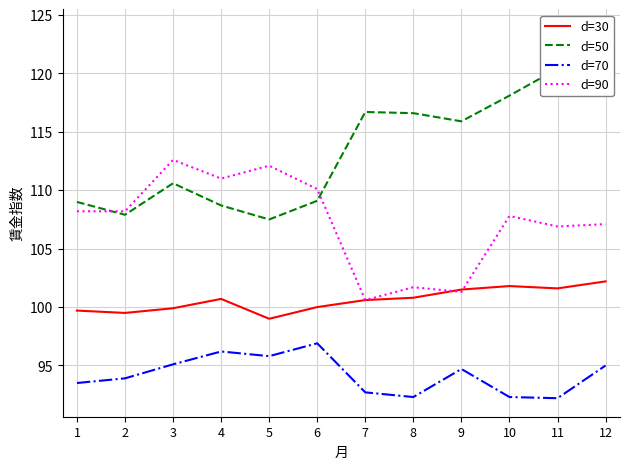

Is it true that d=50 equals 115.9 at 9?

True